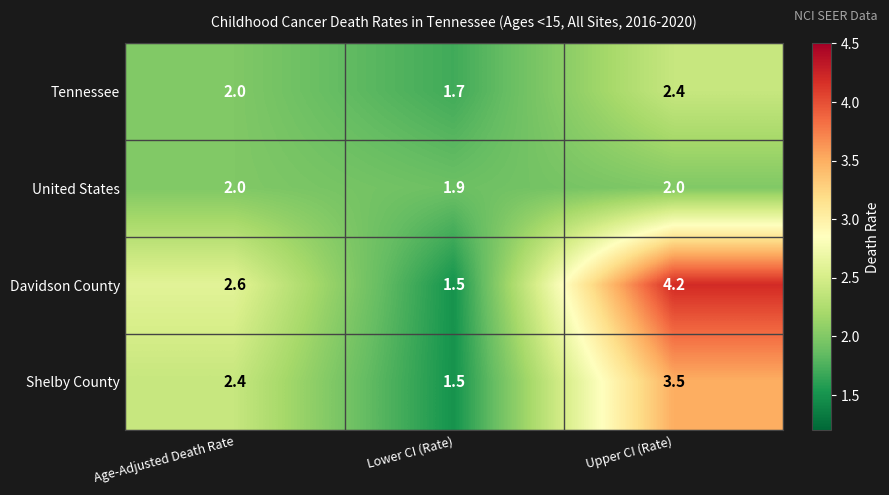

What is the difference between the highest and lowest values at Upper CI (Rate)?

2.2